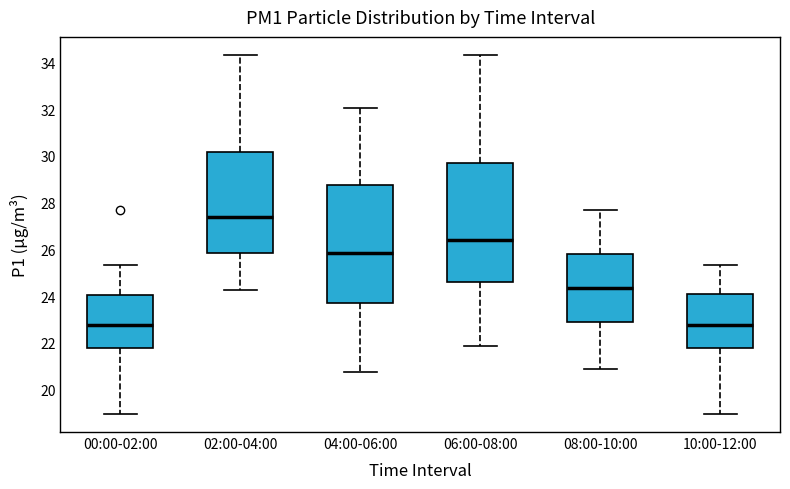

Reading left to right, read every box against the y-axis: the position of its median line, the range the box covers, and the ends of its whiskers. The values are not printed on the chart, so give them approximately, as read against the axis.

00:00-02:00: median 22.8, box 21.8 to 24.0, whiskers 19.0 to 25.4
02:00-04:00: median 27.4, box 25.8 to 30.2, whiskers 24.2 to 34.4
04:00-06:00: median 25.8, box 23.6 to 28.8, whiskers 20.8 to 32.0
06:00-08:00: median 26.4, box 24.6 to 29.6, whiskers 21.8 to 34.4
08:00-10:00: median 24.4, box 22.8 to 25.8, whiskers 20.8 to 27.6
10:00-12:00: median 22.8, box 21.8 to 24.2, whiskers 19.0 to 25.4